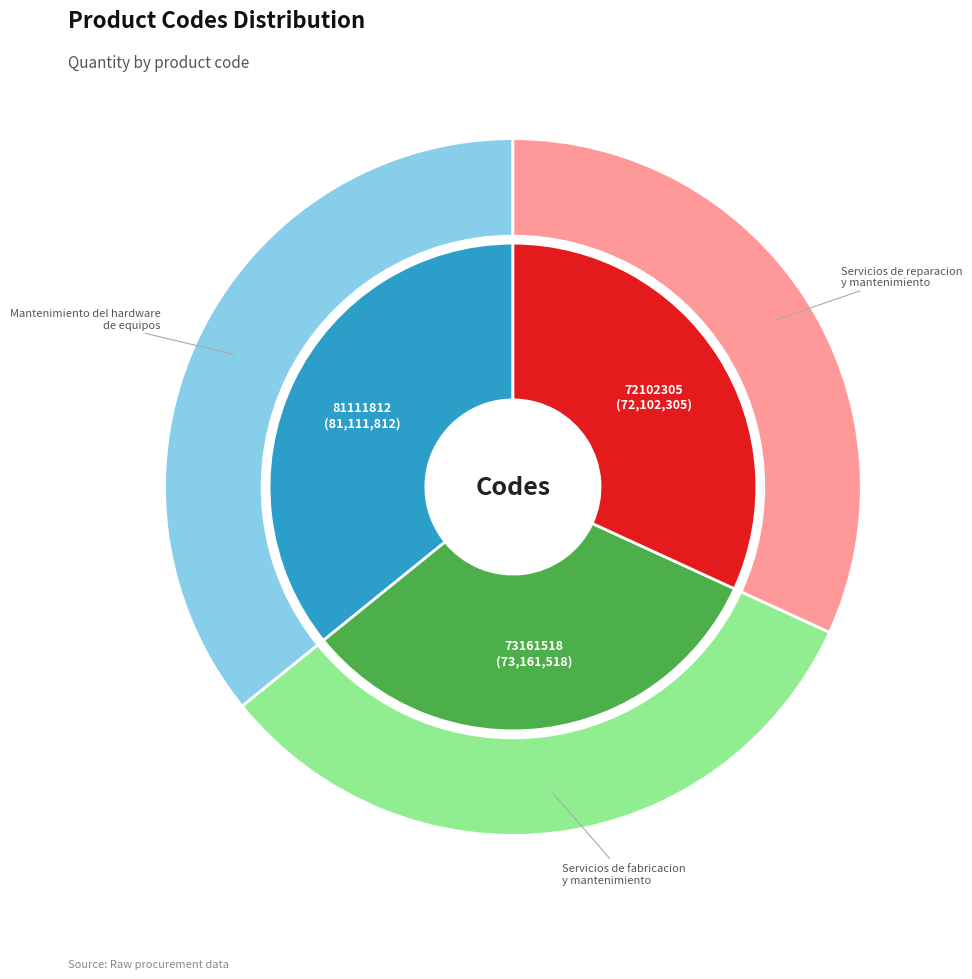

Is it true that Mantenimiento del hardware
de equipos is 25% of the pie?

False